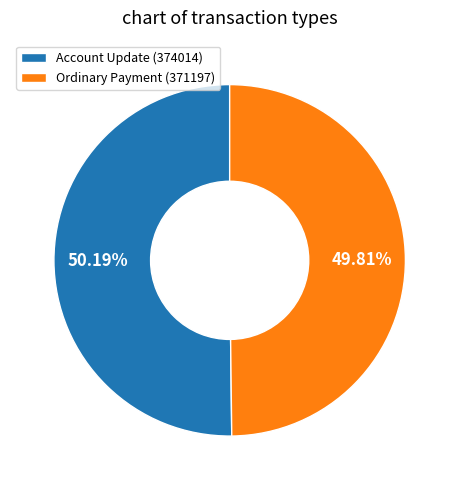

Approximately how many times larger is the value at Account Update (374014) compared to Ordinary Payment (371197)?

1.0